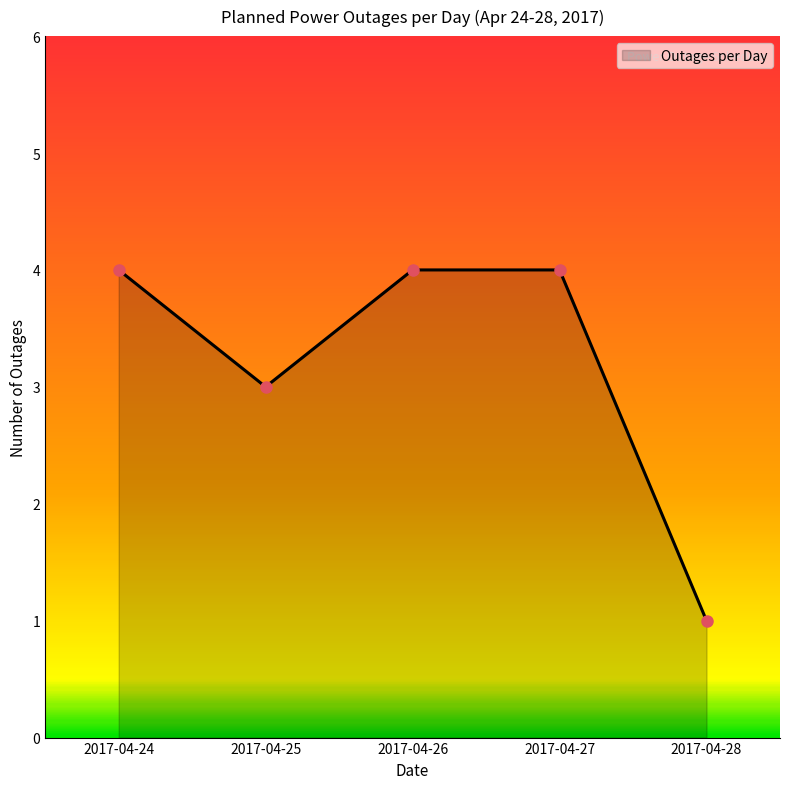

What is the minimum value shown in the chart?

1